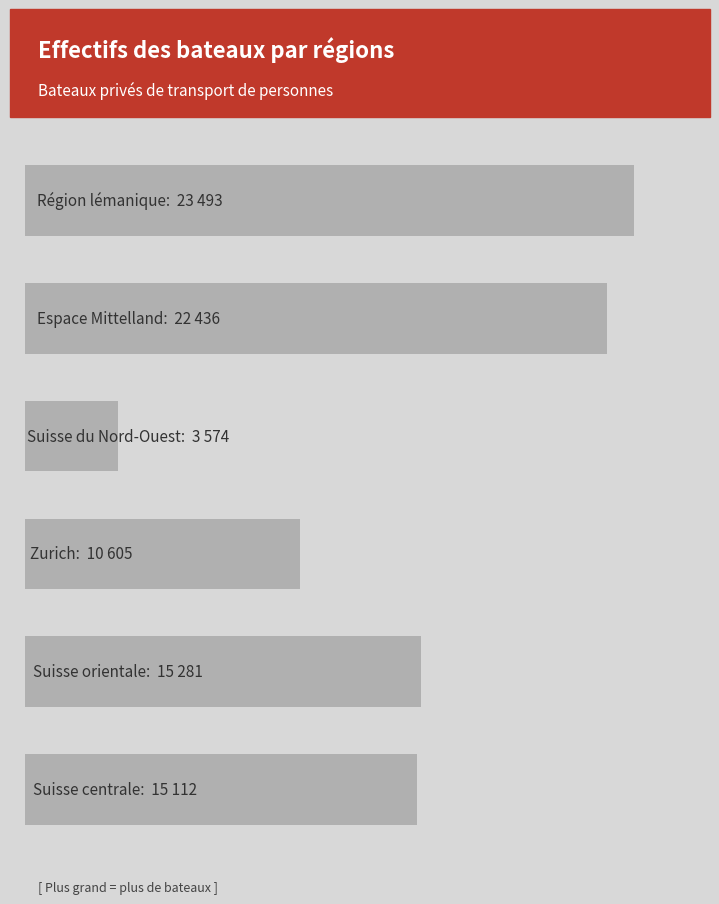

How many bars are there in total?

6